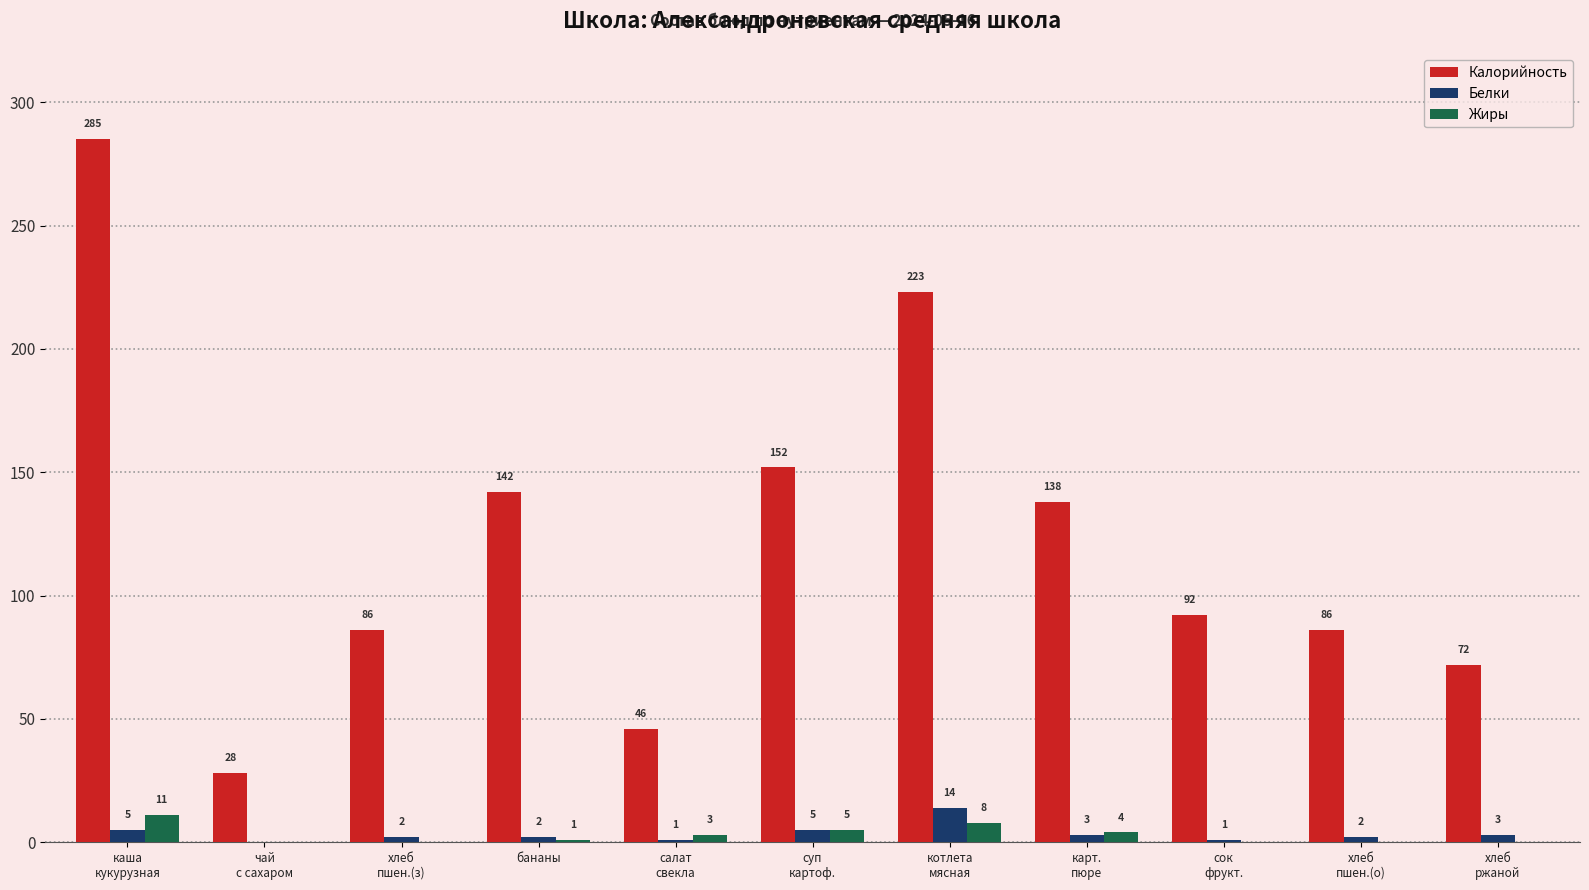

At which category does the chart reach its peak across all series?

каша
кукурузная